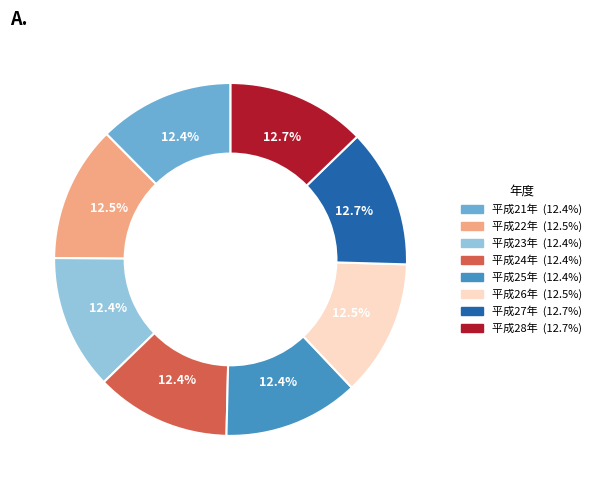

Approximately how many times larger is the value at 平成24年 compared to 平成22年?

1.0